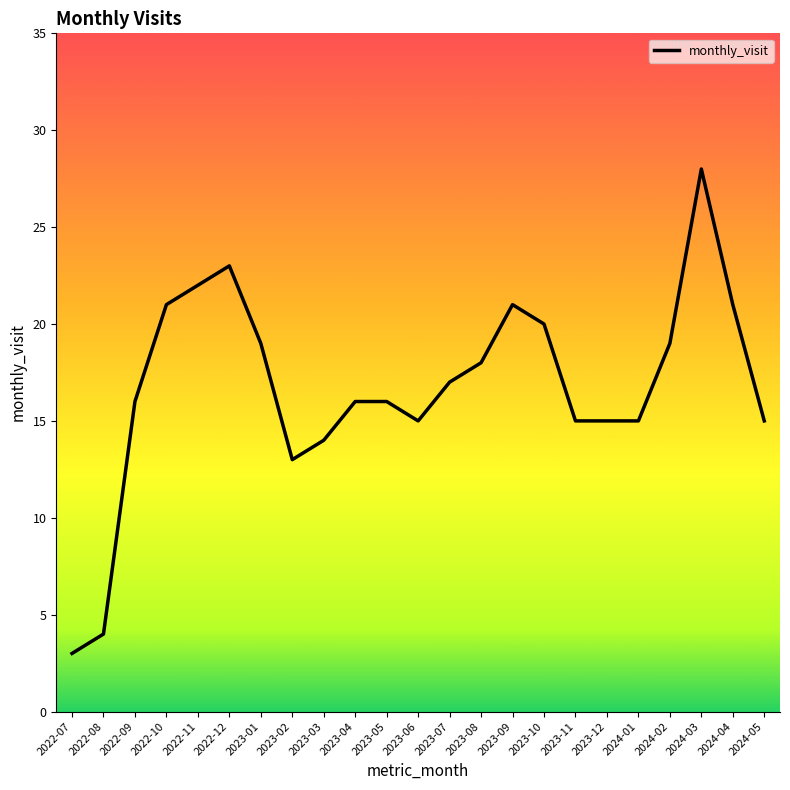

What is the difference between the maximum and minimum values?

25